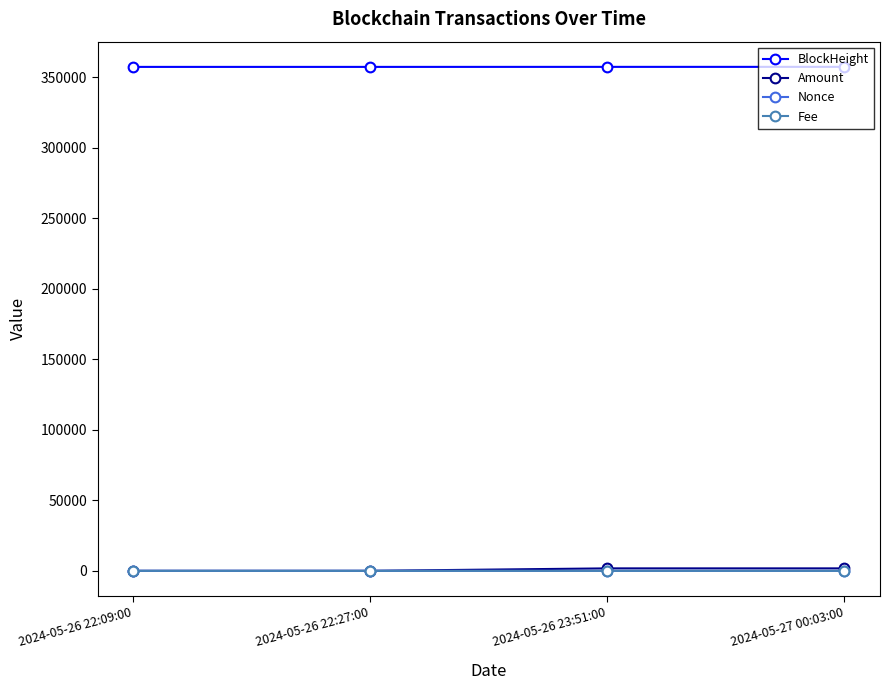

What is the label of the 1st point from the right?

2024-05-27 00:03:00